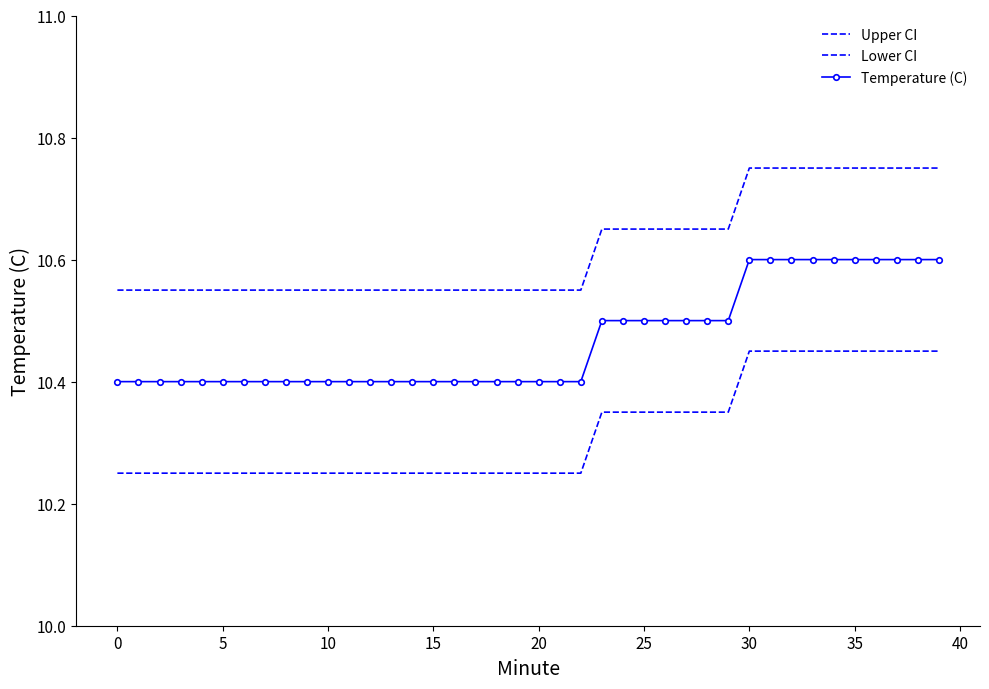

Reading left to right, extract all data points from this chart.

Upper CI: 10.6	10.6	10.6	10.6	10.6	10.6	10.6	10.6	10.6	10.6	10.6	10.6	10.6	10.6	10.6	10.6	10.6	10.6	10.6	10.6	10.6	10.6	10.6	10.7	10.7	10.7	10.7	10.7	10.7	10.7	10.8	10.8	10.8	10.8	10.8	10.8	10.8	10.8	10.8	10.8
Lower CI: 10.2	10.2	10.2	10.2	10.2	10.2	10.2	10.2	10.2	10.2	10.2	10.2	10.2	10.2	10.2	10.2	10.2	10.2	10.2	10.2	10.2	10.2	10.2	10.3	10.3	10.3	10.3	10.3	10.3	10.3	10.4	10.4	10.4	10.4	10.4	10.4	10.4	10.4	10.4	10.4
Temperature (C): 10.4	10.4	10.4	10.4	10.4	10.4	10.4	10.4	10.4	10.4	10.4	10.4	10.4	10.4	10.4	10.4	10.4	10.4	10.4	10.4	10.4	10.4	10.4	10.5	10.5	10.5	10.5	10.5	10.5	10.5	10.6	10.6	10.6	10.6	10.6	10.6	10.6	10.6	10.6	10.6